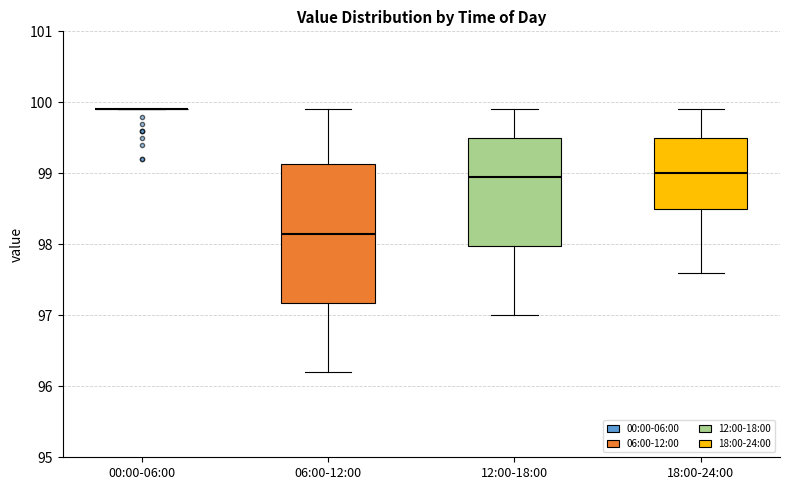

Reading left to right, read every box against the y-axis: the position of its median line, the range the box covers, and the ends of its whiskers. The values are not printed on the chart, so give them approximately, as read against the axis.

00:00-06:00: box collapsed to a line at 99.9, whiskers 99.9 to 99.9
06:00-12:00: median 98.2, box 97.2 to 99.1, whiskers 96.2 to 99.9
12:00-18:00: median 99.0, box 98.0 to 99.5, whiskers 97.0 to 99.9
18:00-24:00: median 99.0, box 98.5 to 99.5, whiskers 97.6 to 99.9